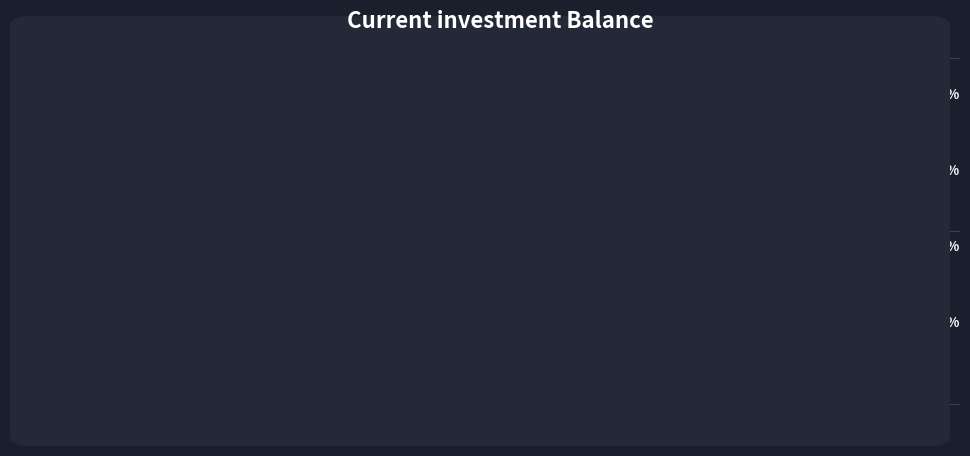

Is there a majority slice in this chart?

Yes